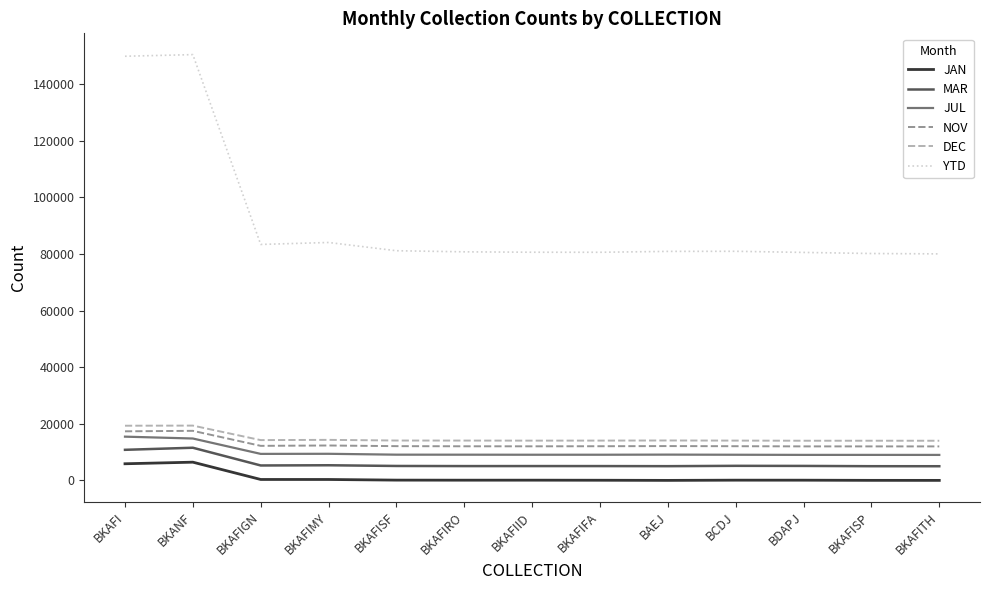

Which series has the largest total across all categories?

YTD